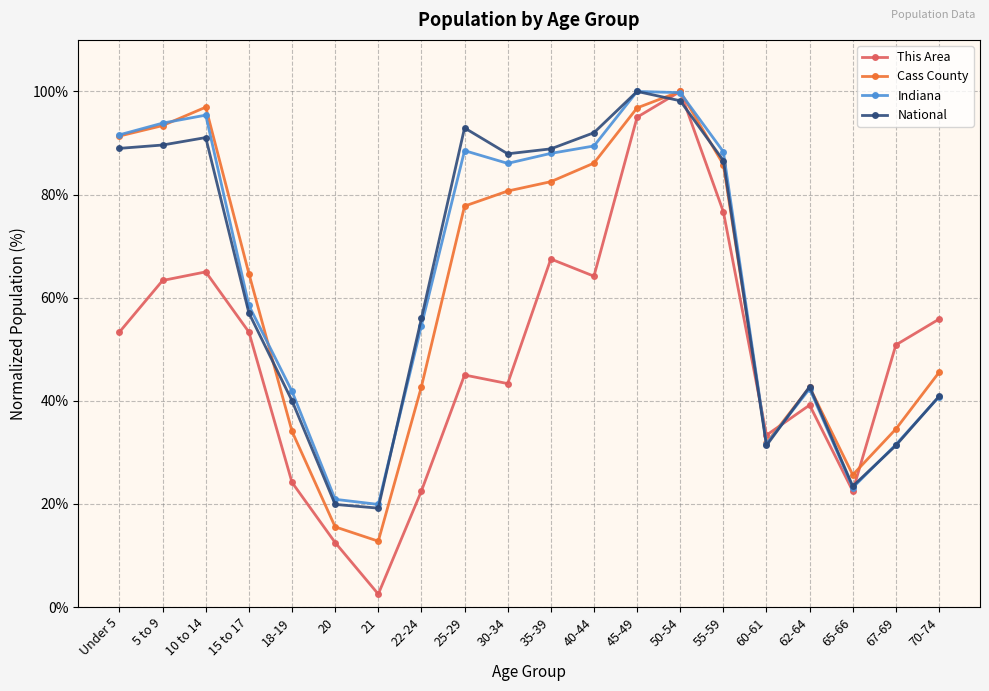

Is the value of This Area at 62-64 greater than the value of Indiana at 45-49?

No